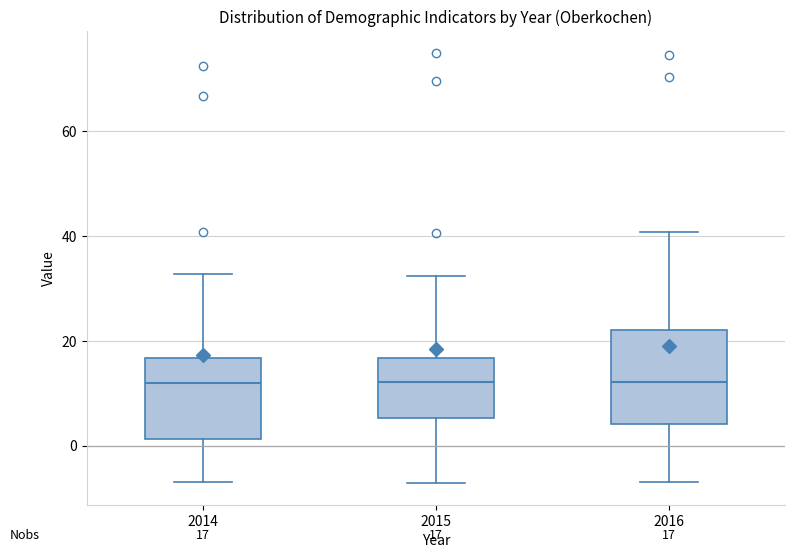

Comparing the boxes themselves (not the whiskers), which one is the tallest?

2016